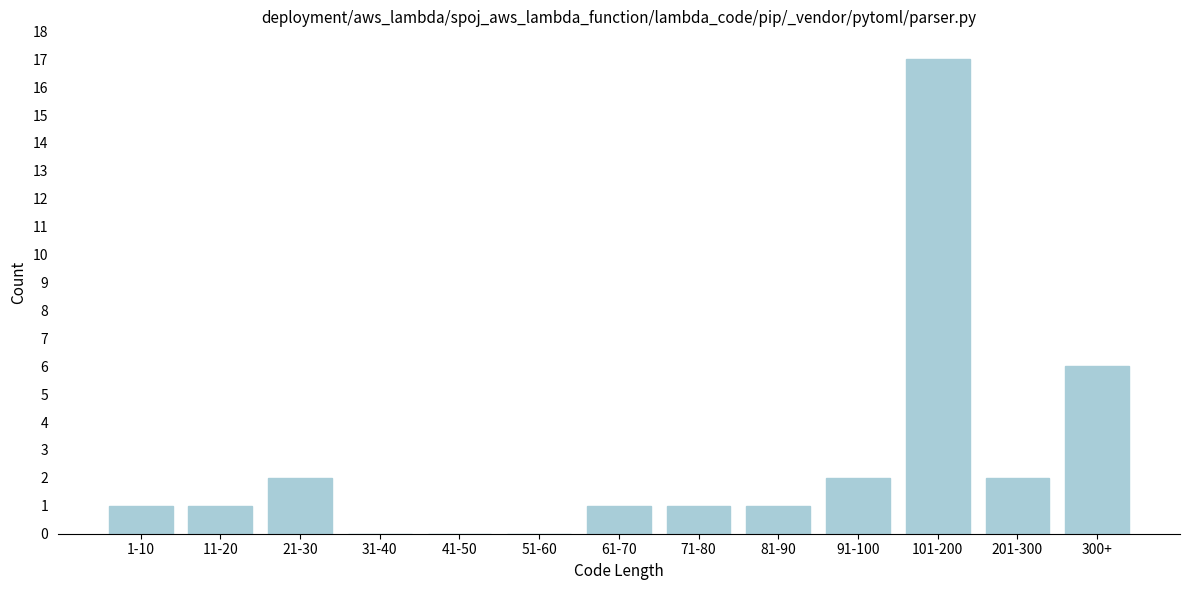

Reading right to left, extract all data points from this chart.

300+=6	201-300=2	101-200=17	91-100=2	81-90=1	71-80=1	61-70=1	51-60=0	41-50=0	31-40=0	21-30=2	11-20=1	1-10=1